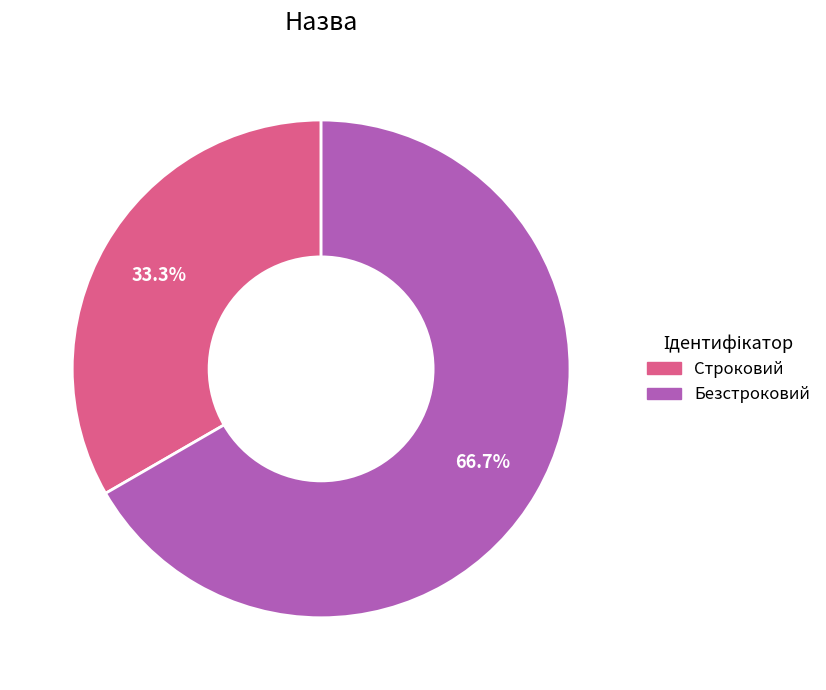

To the nearest percent, what portion does Безстроковий represent?

67%